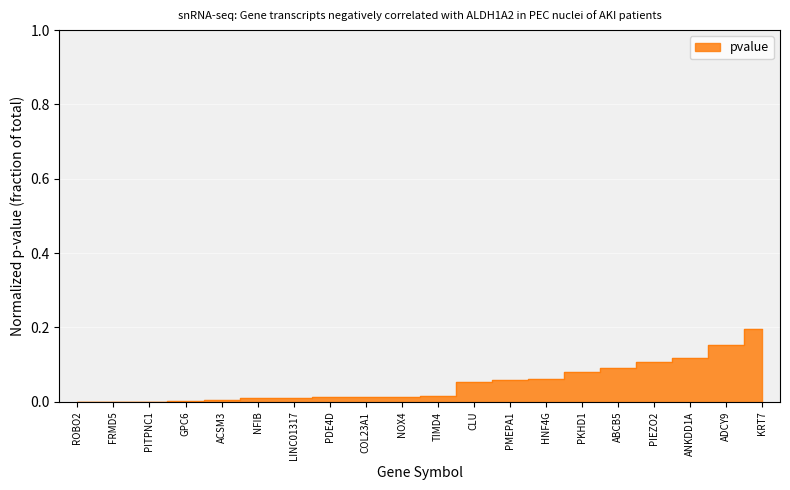

List the labels in order of value, largest first.

KRT7, ADCY9, ANKDD1A, PIEZO2, ABCB5, PKHD1, HNF4G, PMEPA1, CLU, TIMD4, NOX4, COL23A1, PDE4D, LINC01317, NFIB, ACSM3, GPC6, PITPNC1, FRMD5, ROBO2